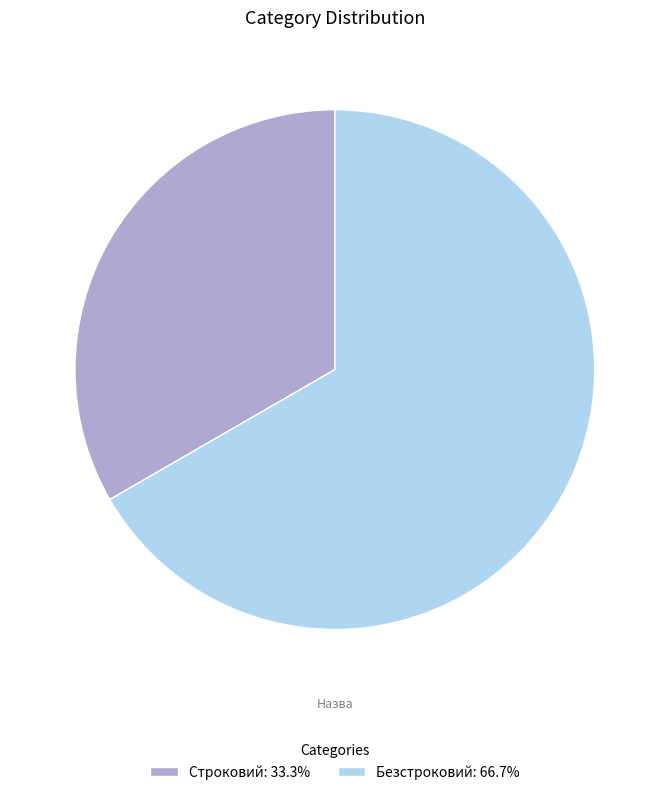

Is it true that Безстроковий is 67% of the pie?

True